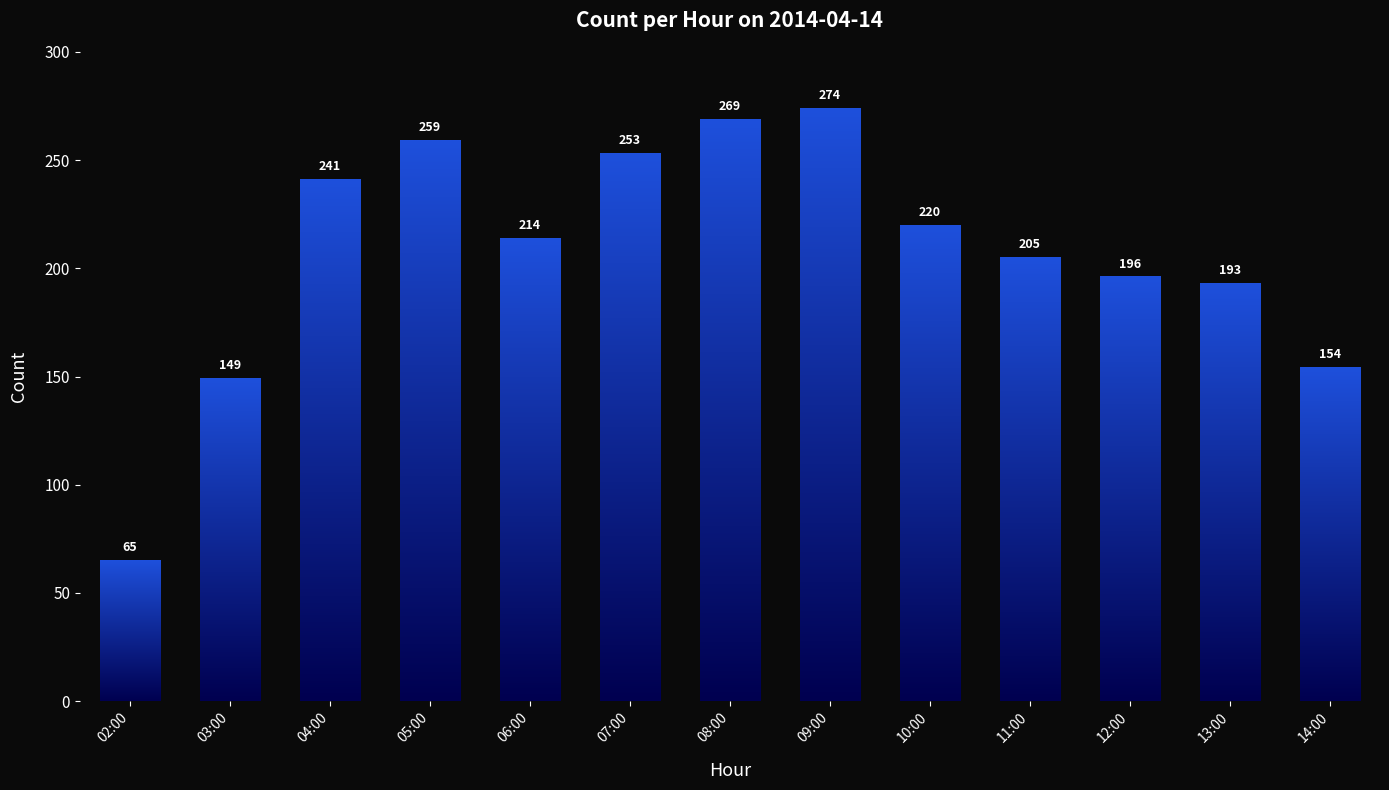

What is the label of the 13th bar from the left?

14:00